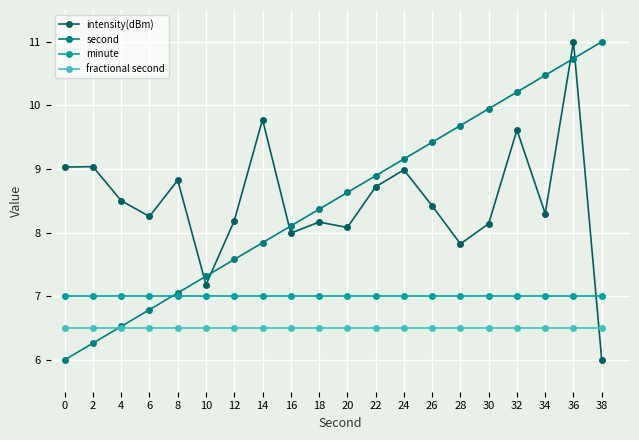

Between 16 and 30, which series saw the biggest shift?

second